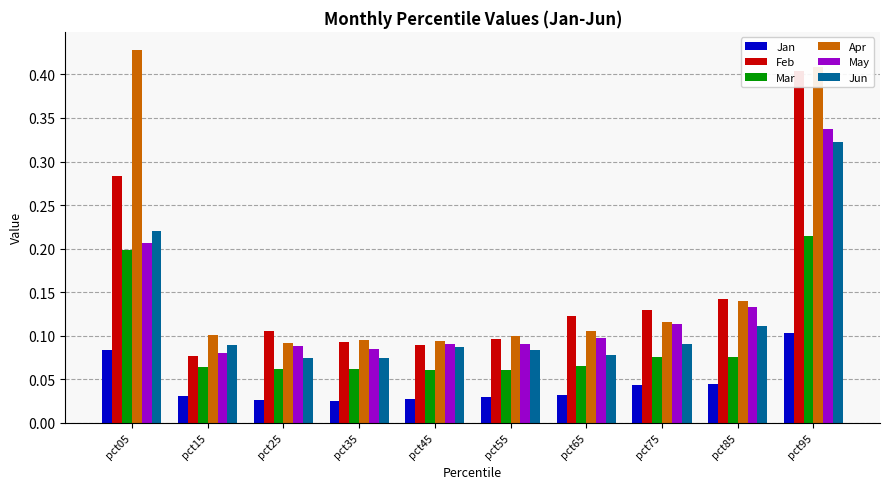

At which category is the sum across all series the highest?

pct95